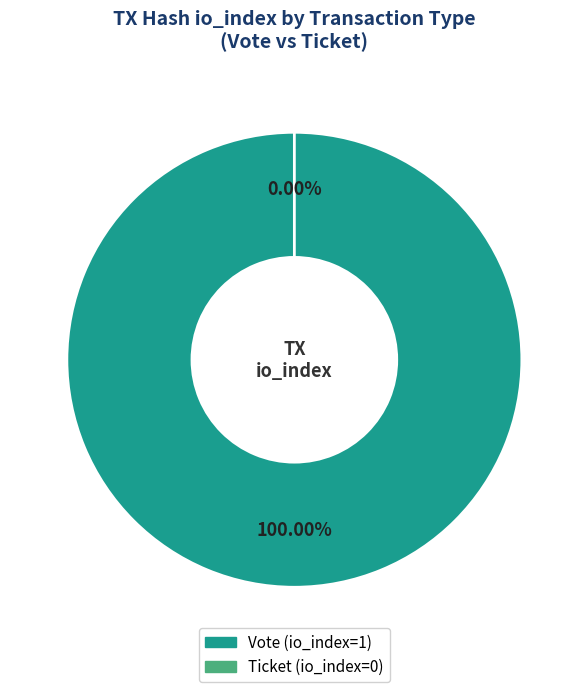

To the nearest percent, what is the average slice percentage?

50%